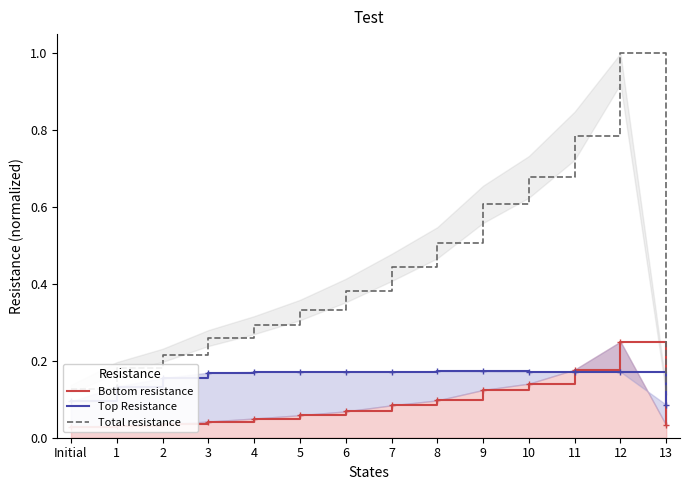

Which series has the widest spread of values?

Total resistance